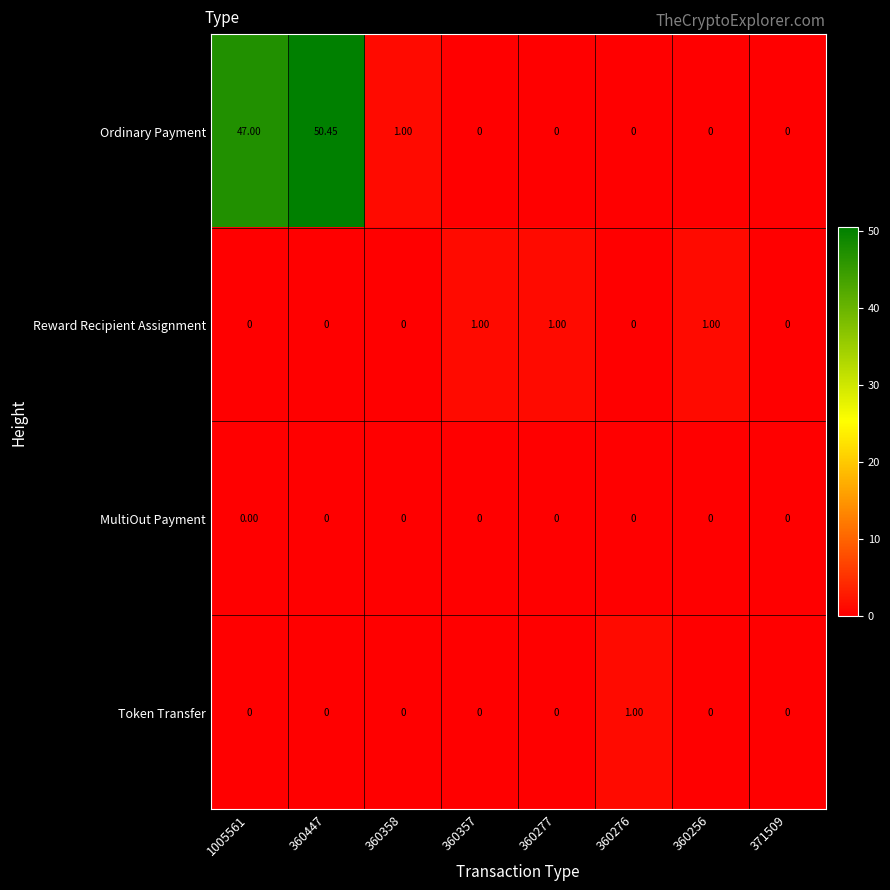

Which series changed the most between 360256 and 371509?

Reward Recipient Assignment